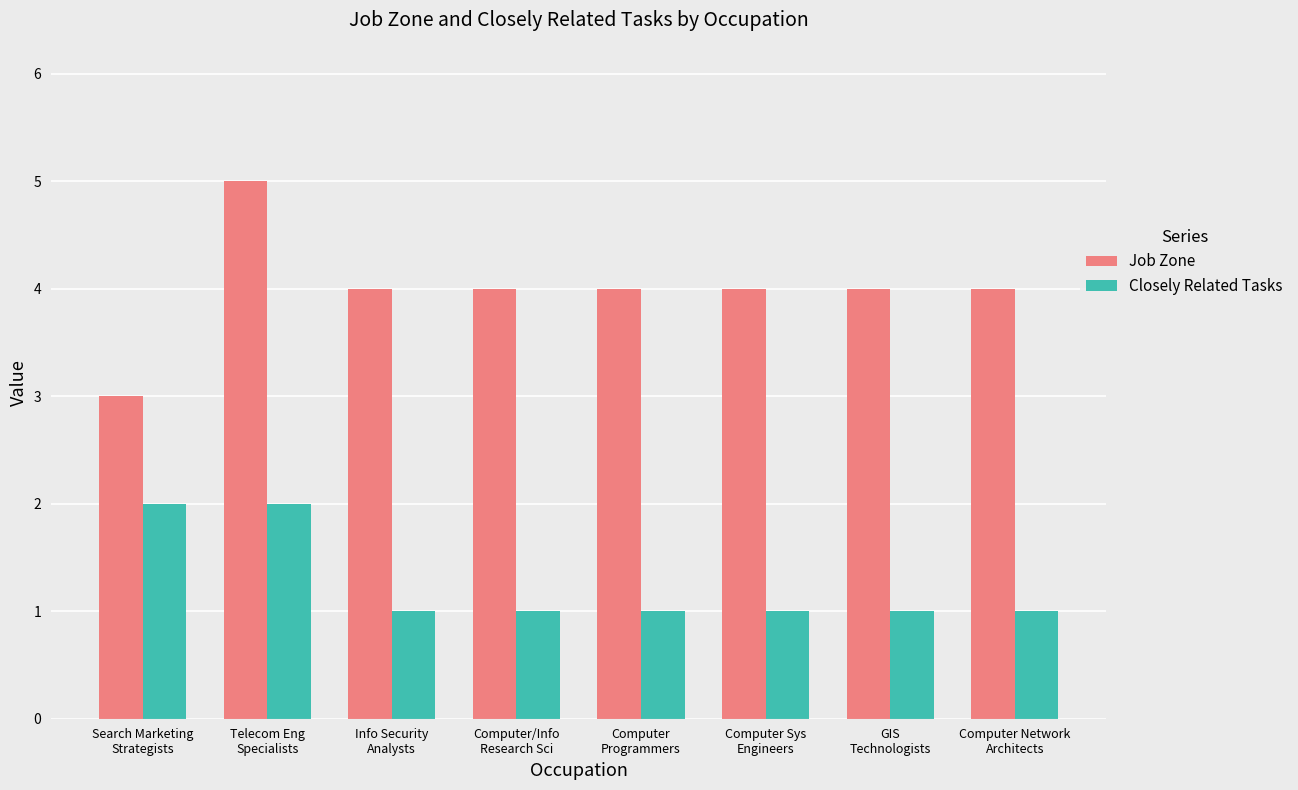

Which series has the largest total across all categories?

Job Zone